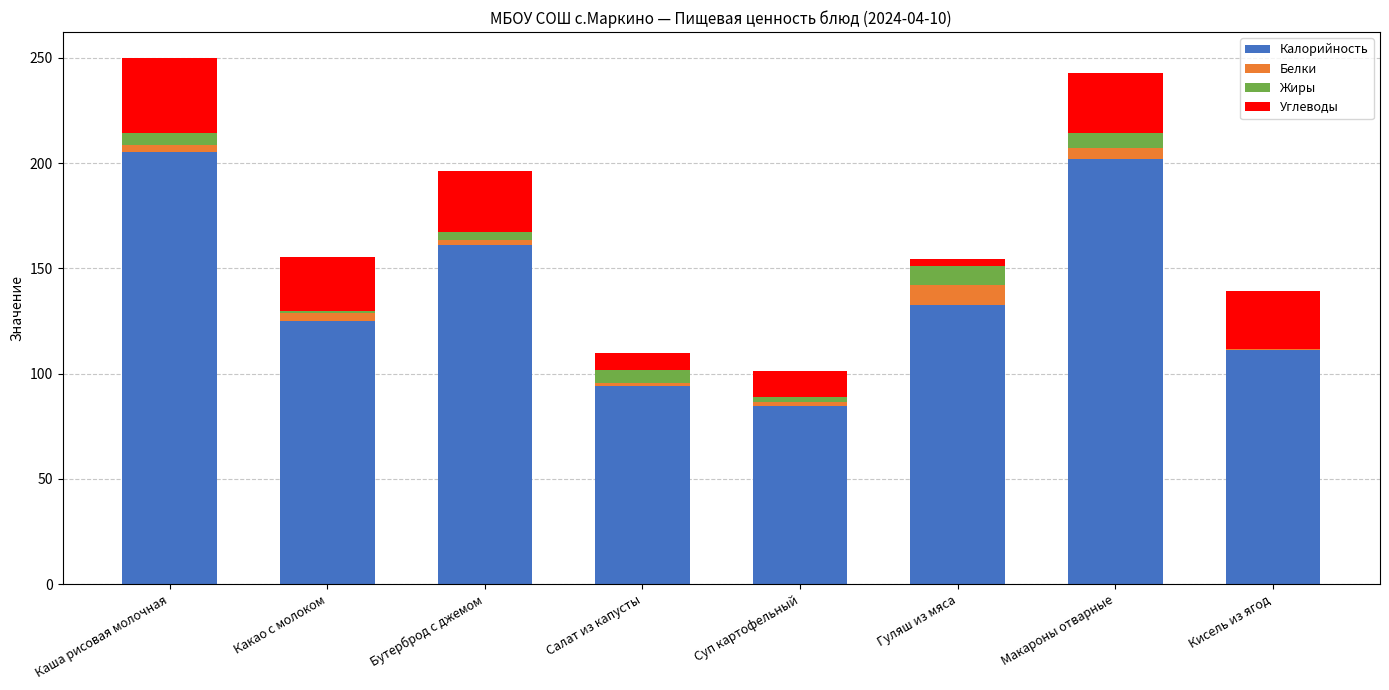

Count the number of data series in this chart.

4